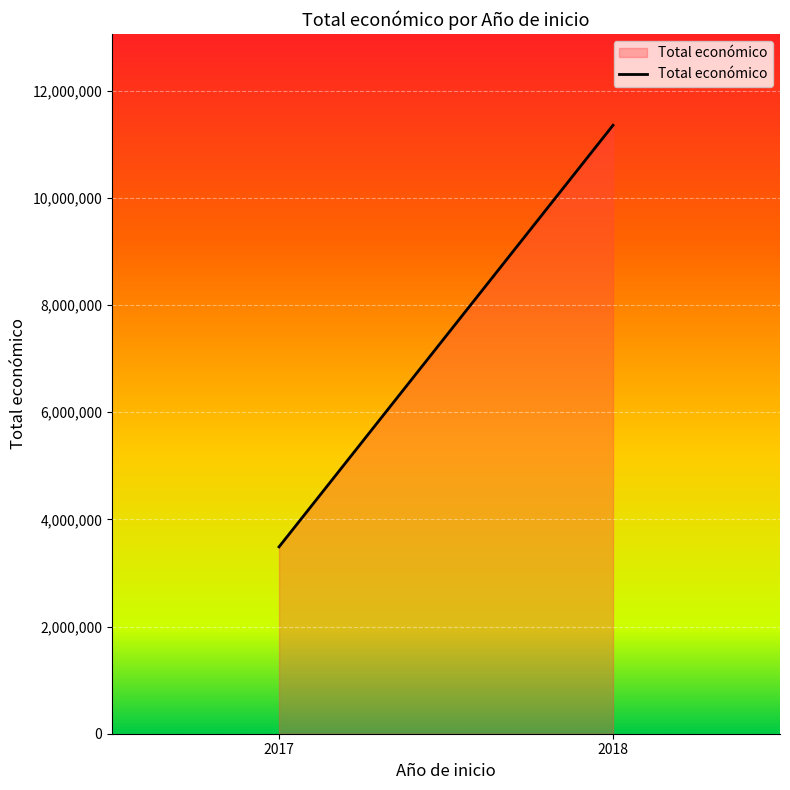

Reading left to right, list all the values displayed in this chart.

3487018	11355801